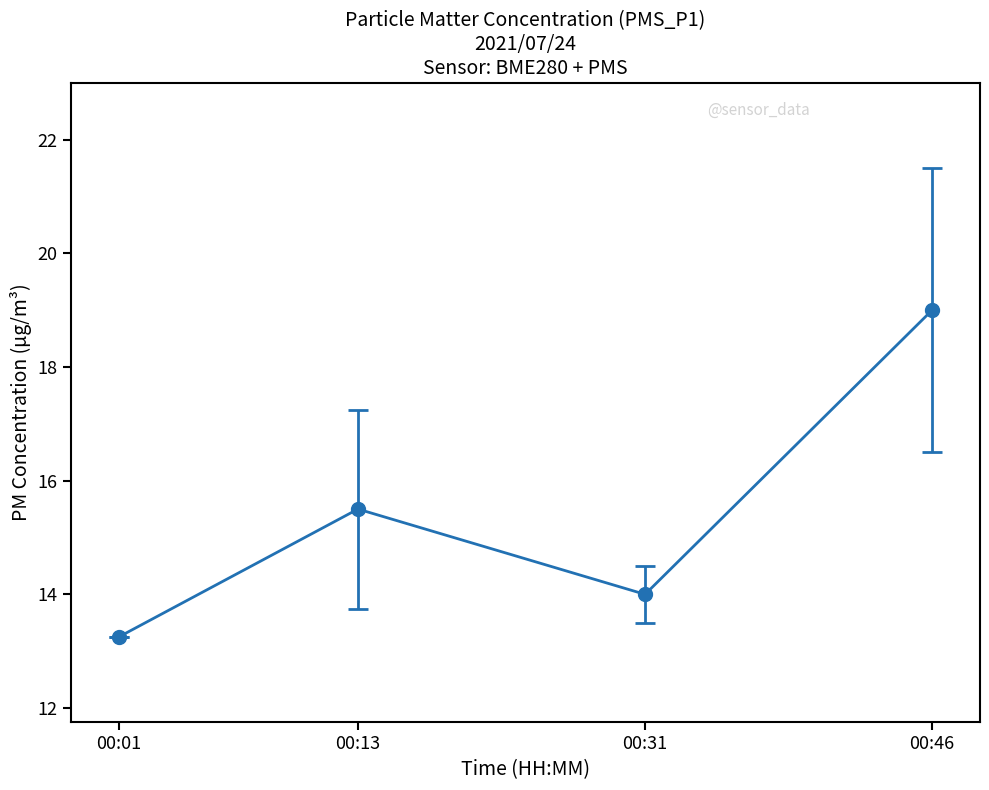

What is the sum of the values at 00:01 and 00:13?

28.8